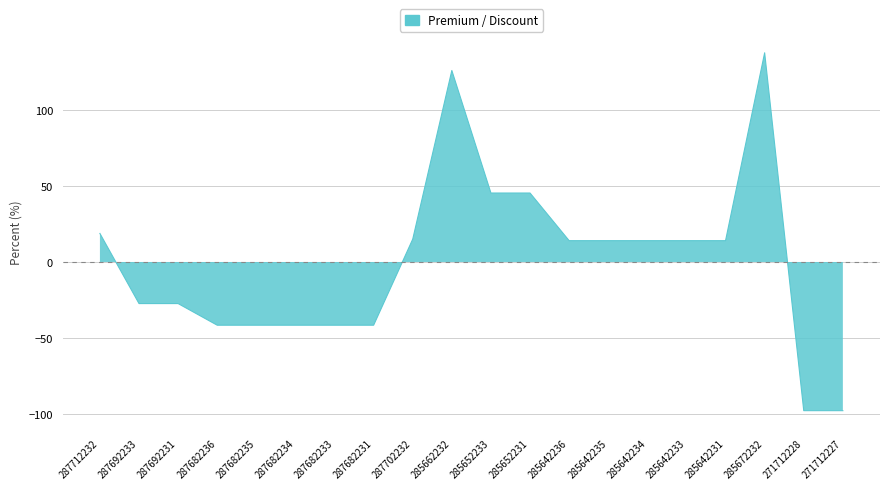

What is the label of the 1st point from the left?

287712232